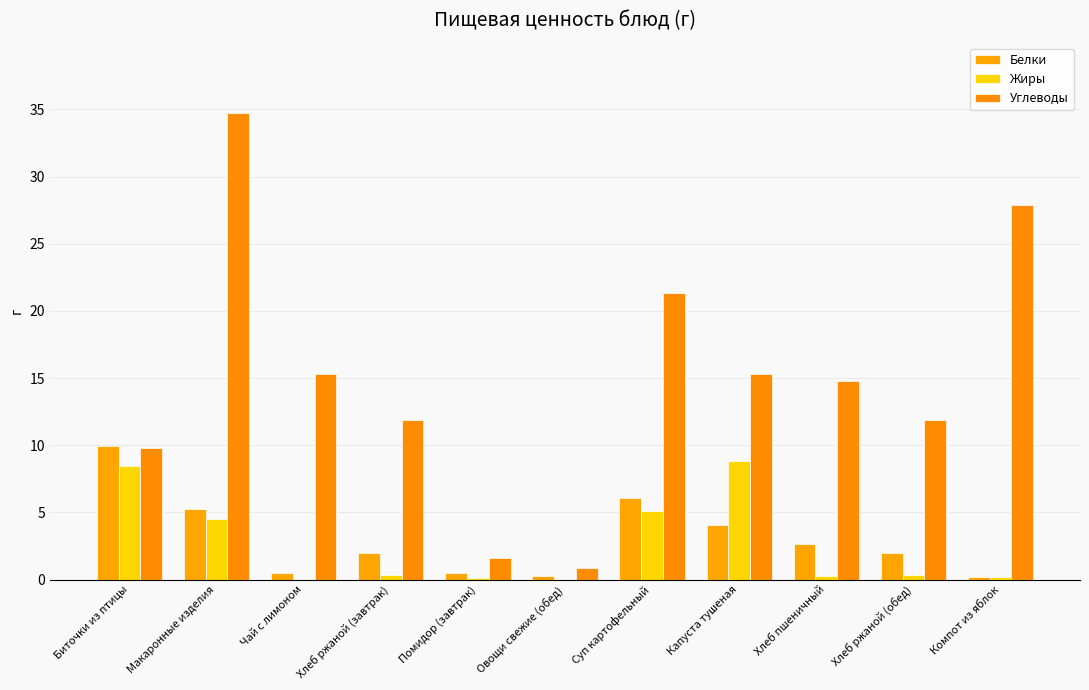

At which label is Углеводы closest to 17?

Чай с лимоном